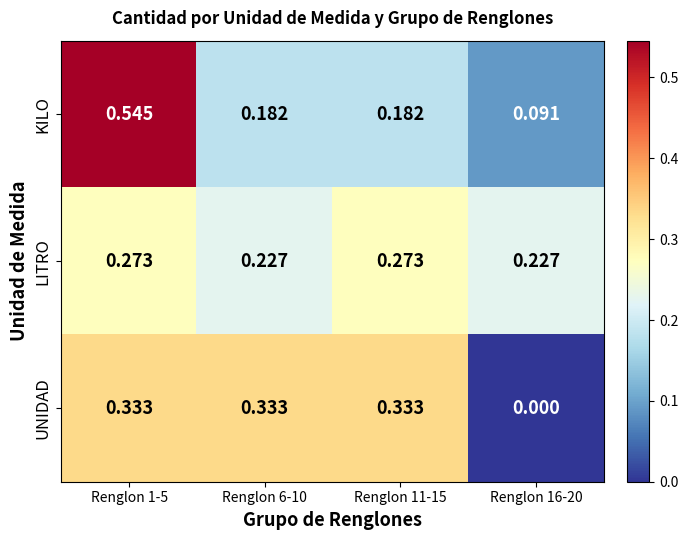

What is the total value across all series at Renglon 11-15?

0.8